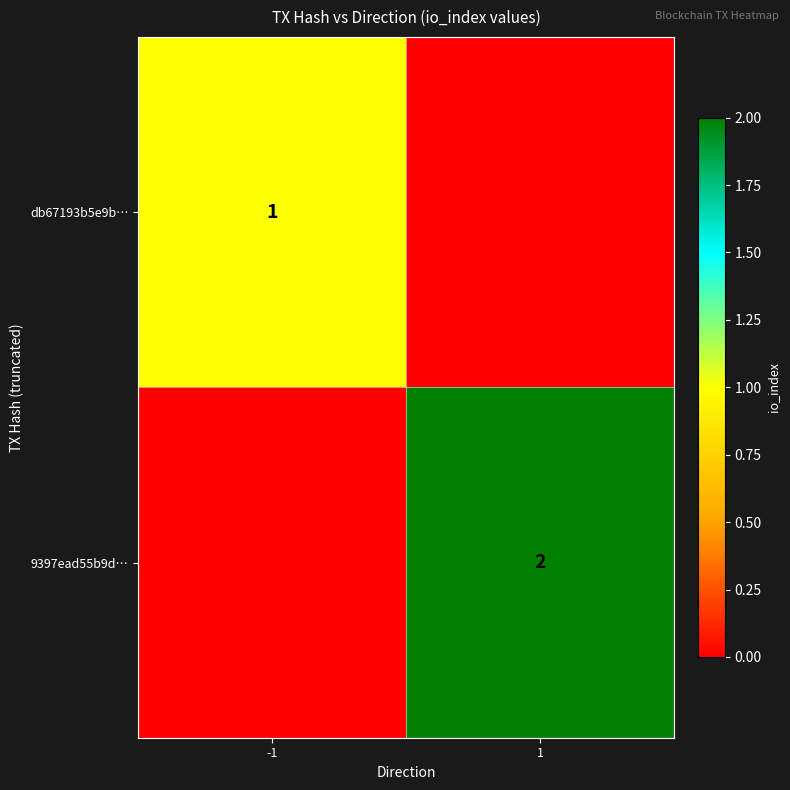

The 9397ead55b9d… series shows 1 at 1. True or false?

False